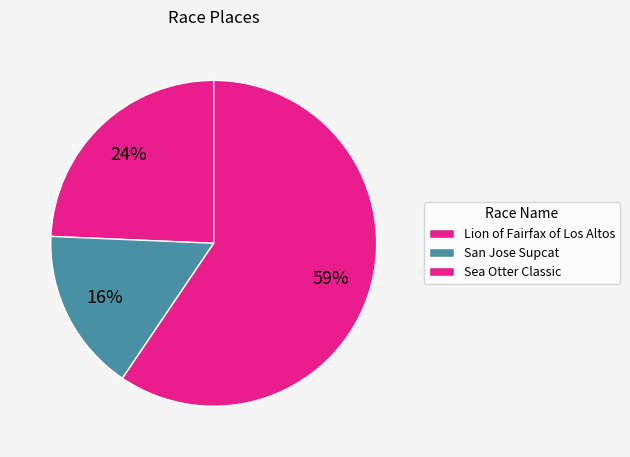

Which slice is the largest?

Sea Otter Classic